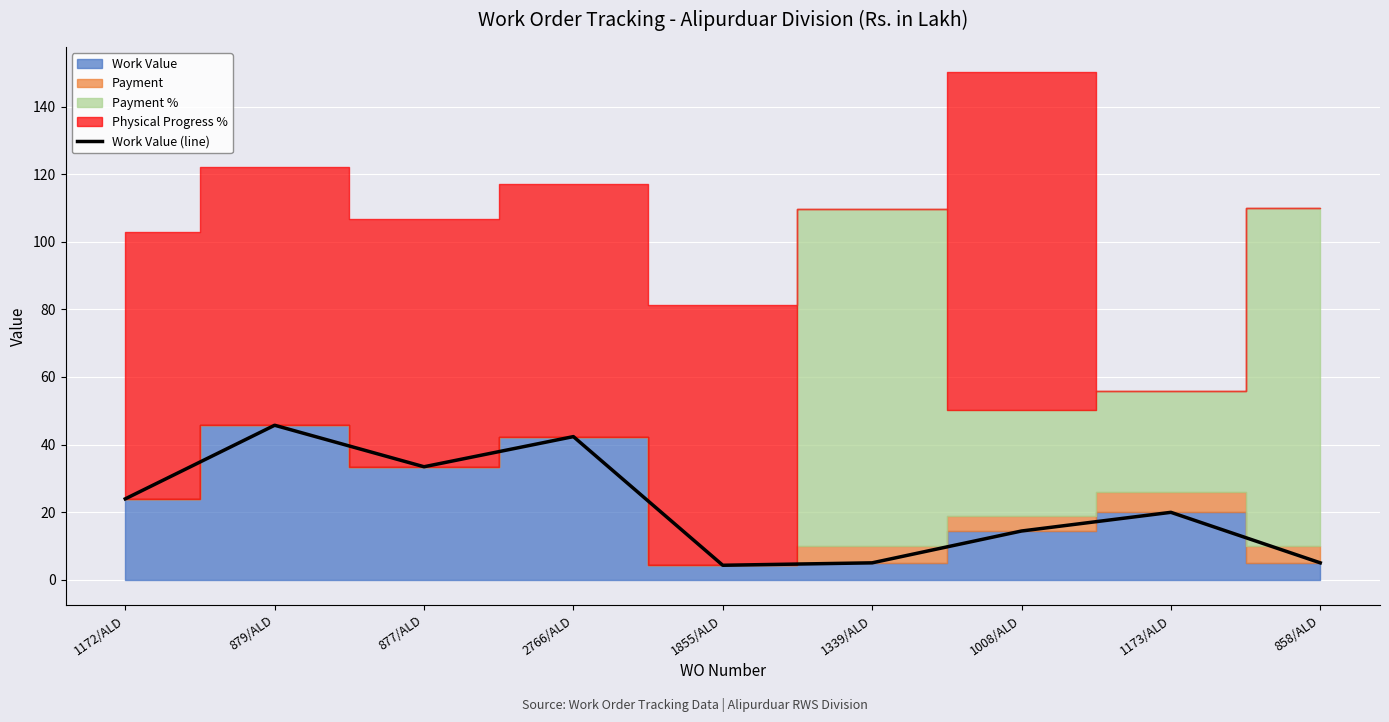

Which has a higher value, 1008/ALD or 858/ALD?

1008/ALD